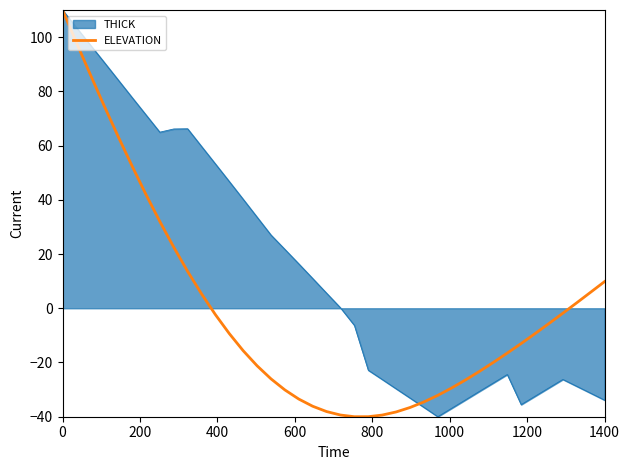

Rank the series by their average value, from highest to lowest.

THICK, ELEVATION